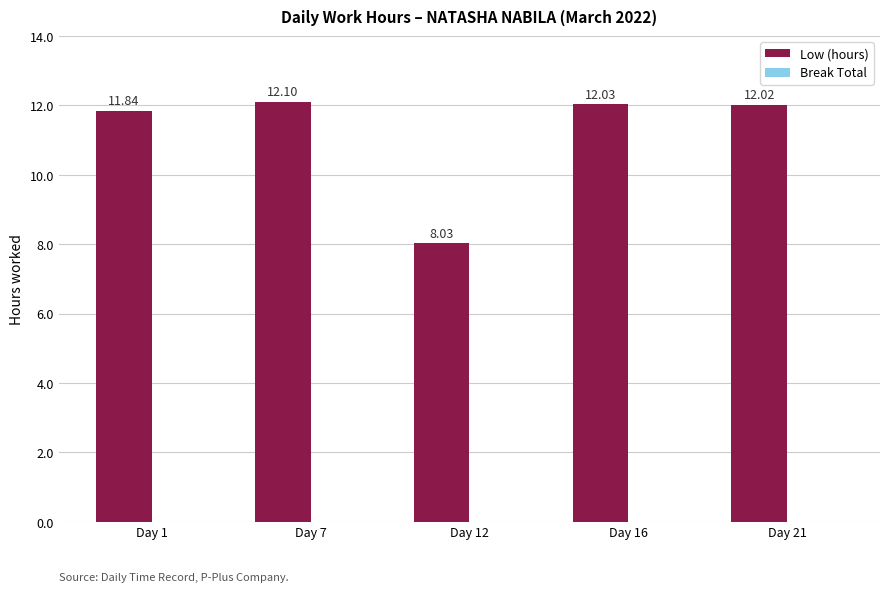

What is the average value?

11.2